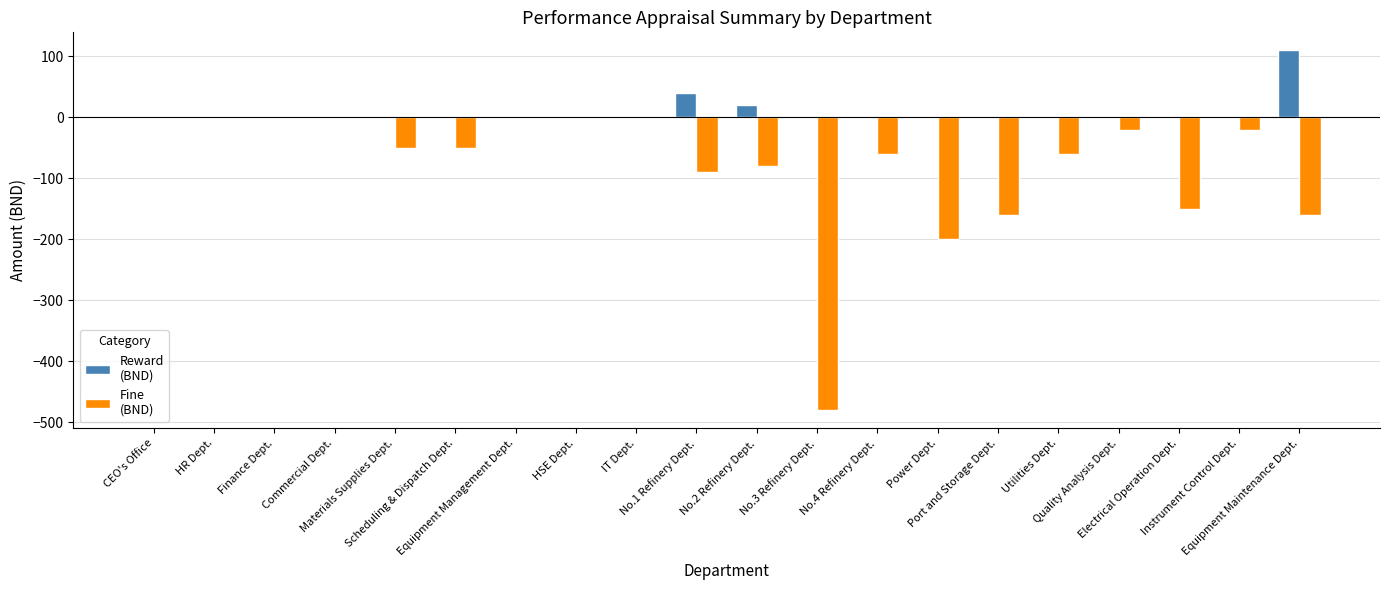

What is the maximum value shown in the chart?

110